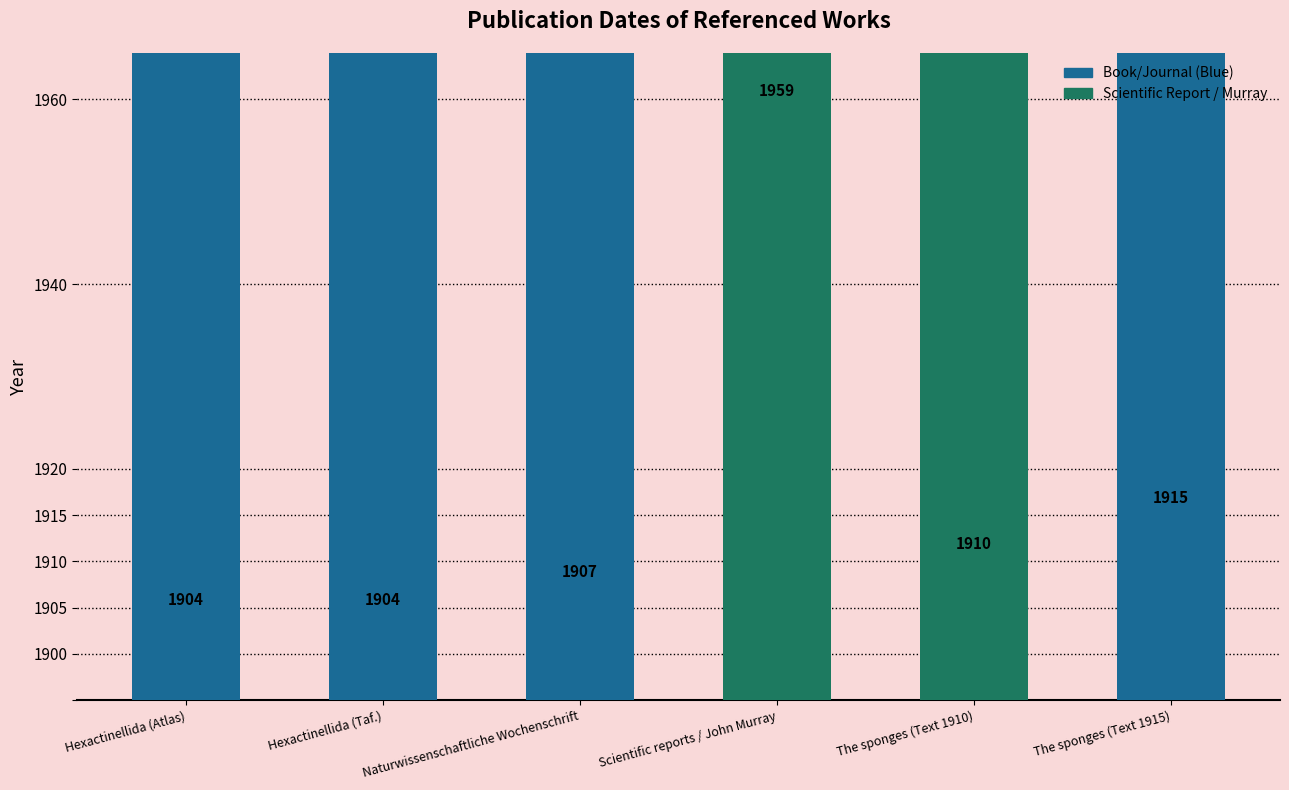

How many bars are there in total?

6